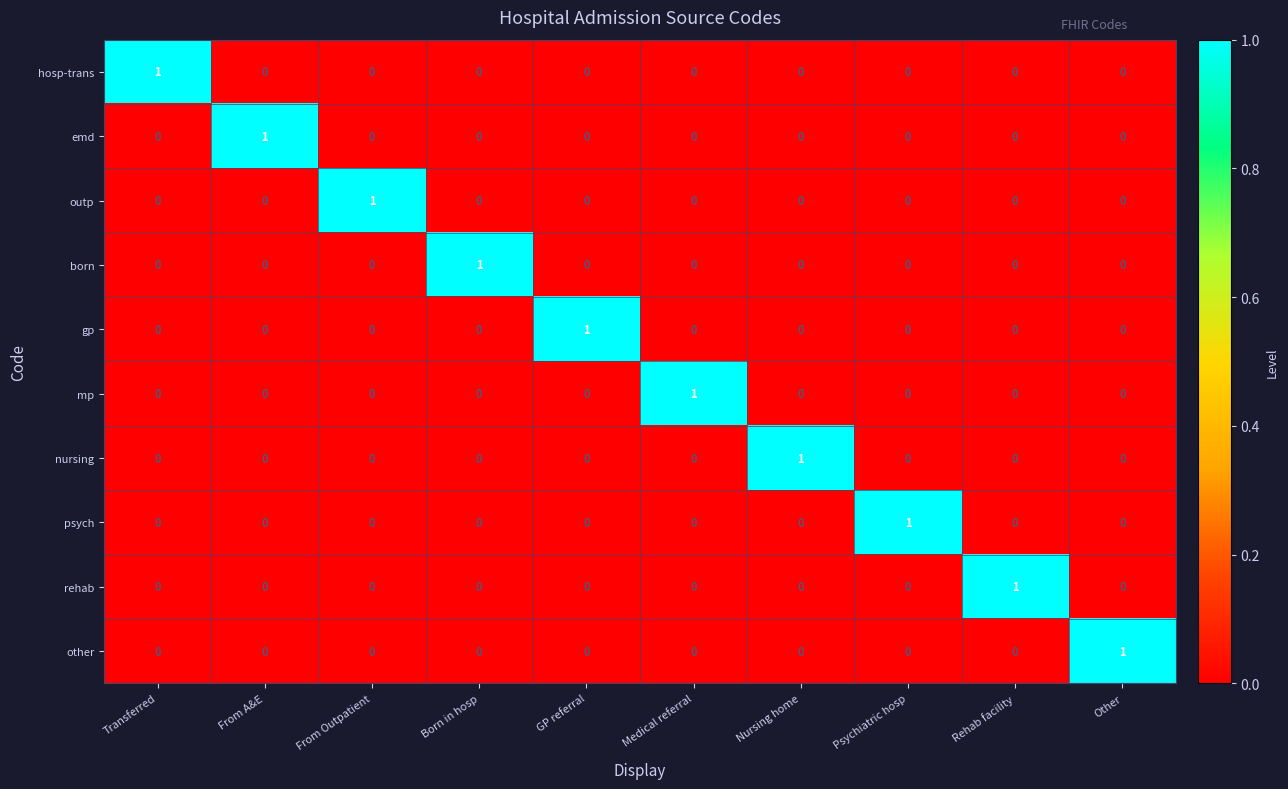

How many mp values are between 0 and 1?

10